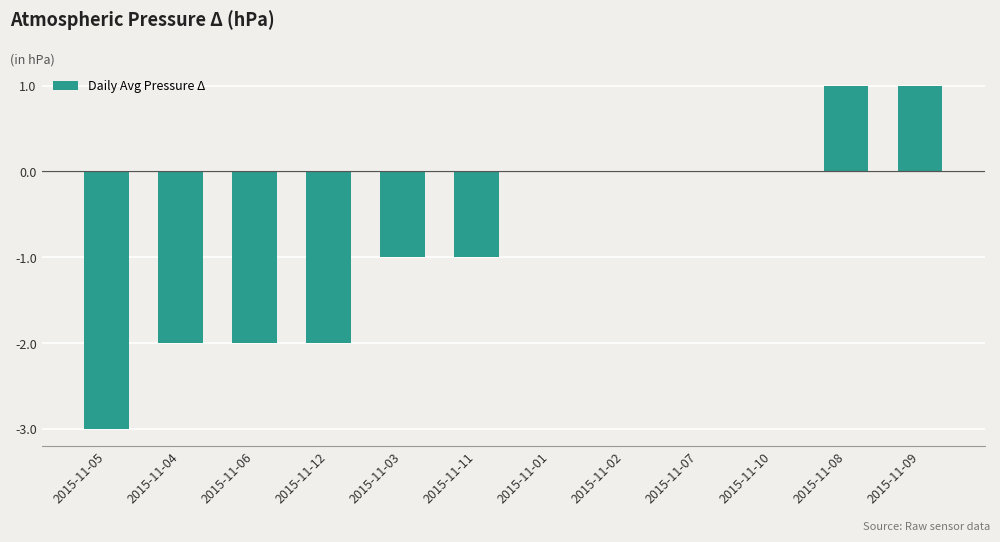

Reading left to right, transcribe all the data shown in this chart.

-3	-2	-2	-2	-1	-1	0	0	0	0	1	1